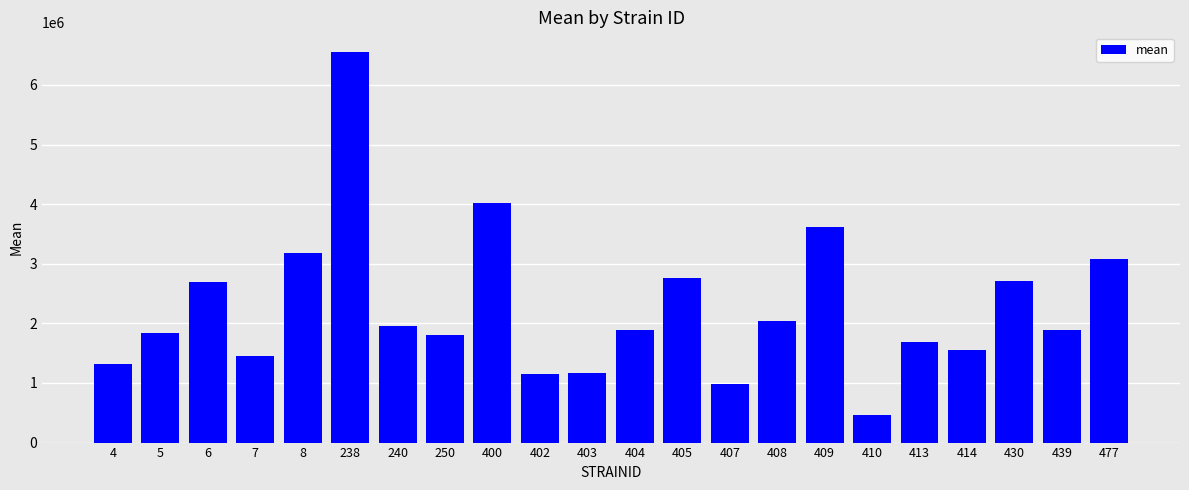

Is it true that the value at 6 is 4758897.3?

False